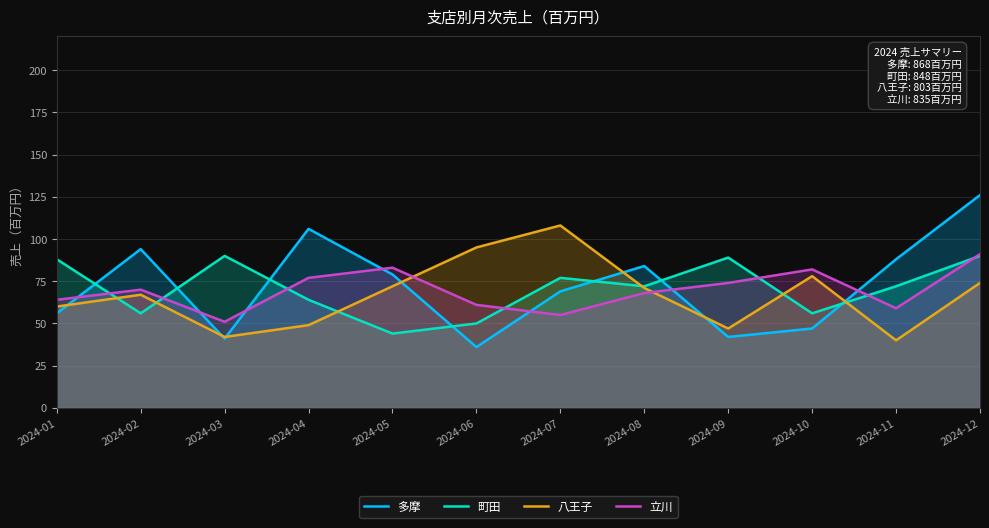

Does the chart display data point markers on the line(s)?

No